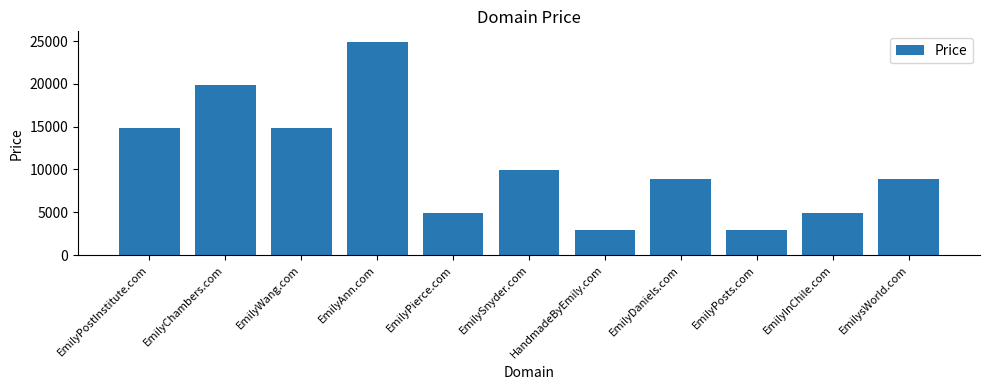

What is the change in value from EmilyChambers.com to EmilyInChile.com?

-15000